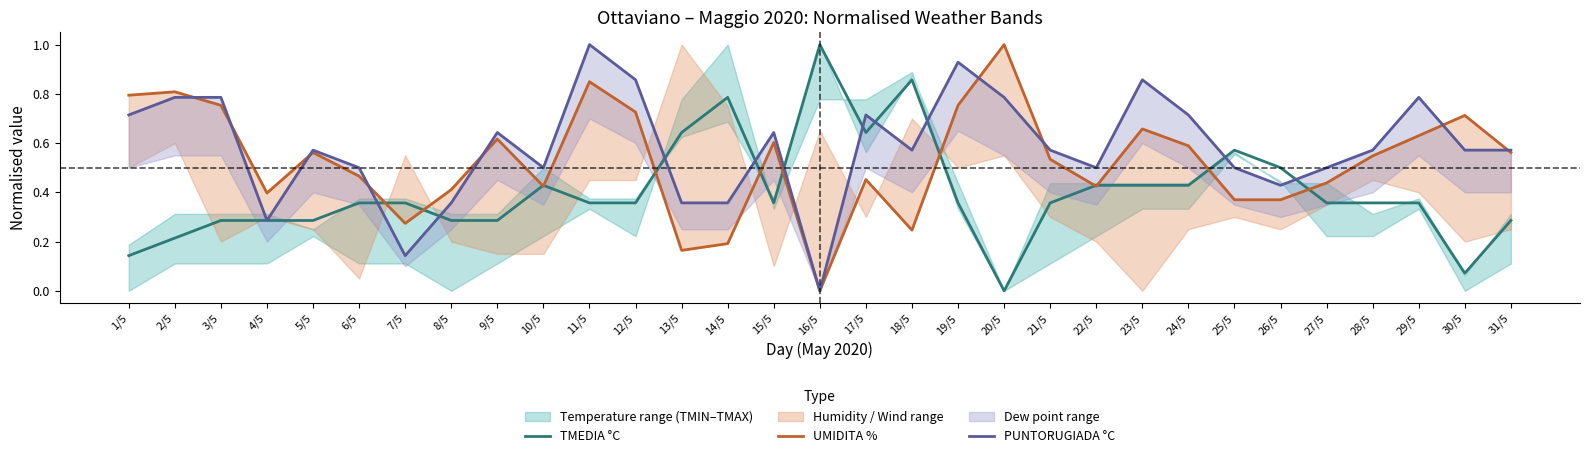

What is the value of the UMIDITA % point at the 27th from the left?

0.4